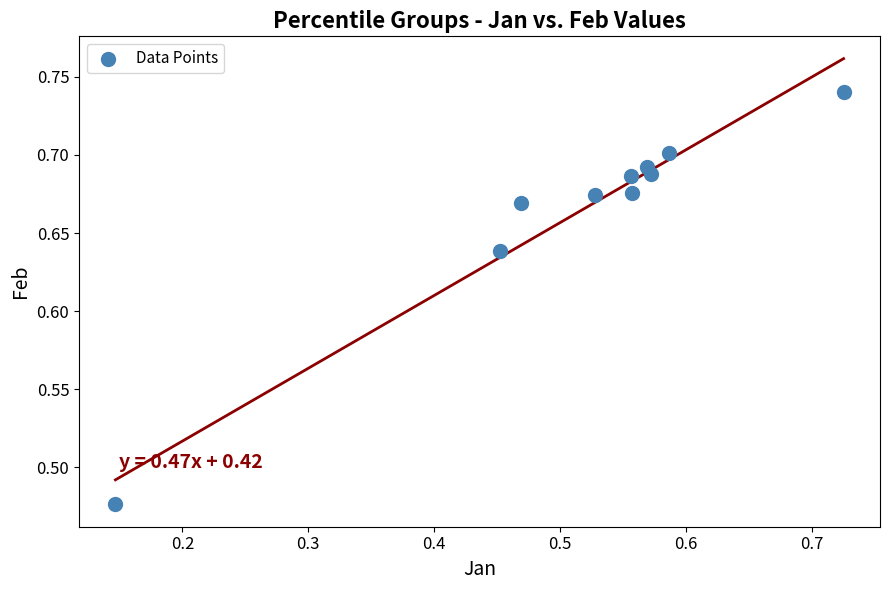

What is the range of Y values (max minus min)?

0.3